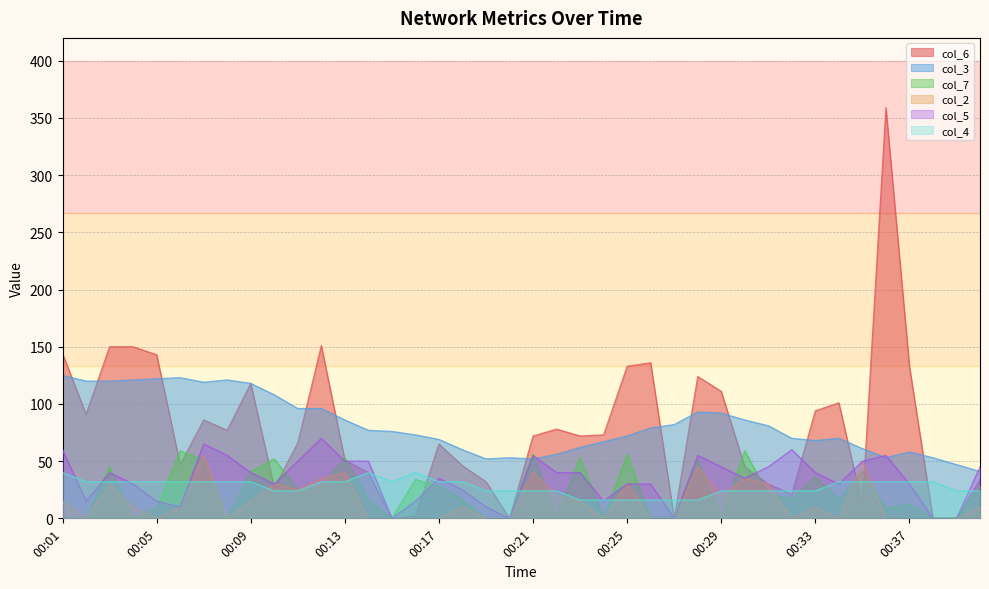

Which series has the largest range (max minus min)?

col_6